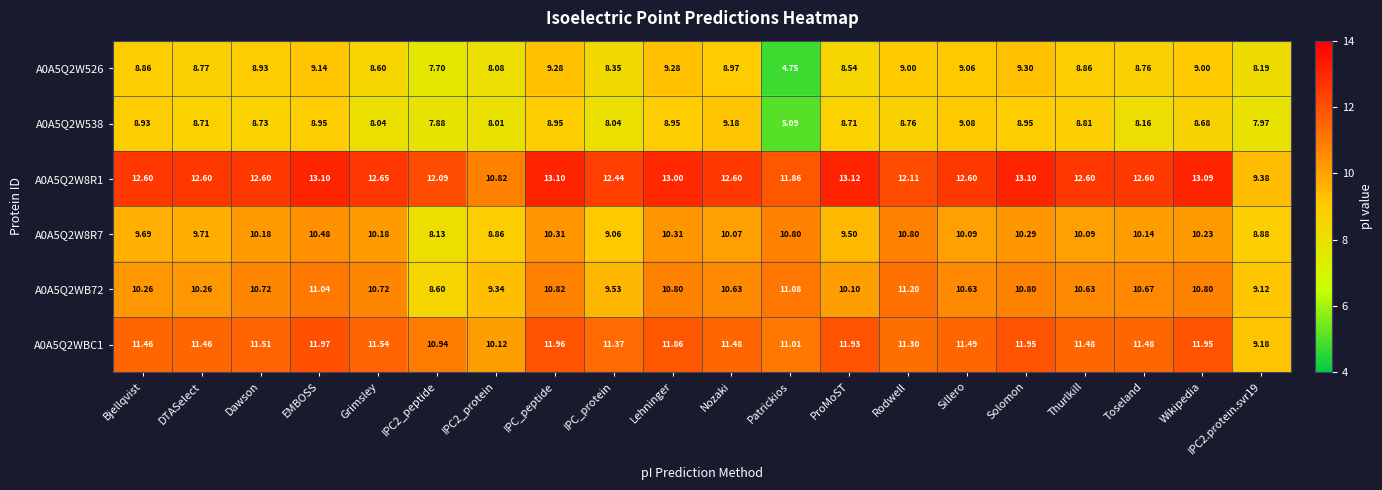

Which series has the largest range (max minus min)?

A0A5Q2W526